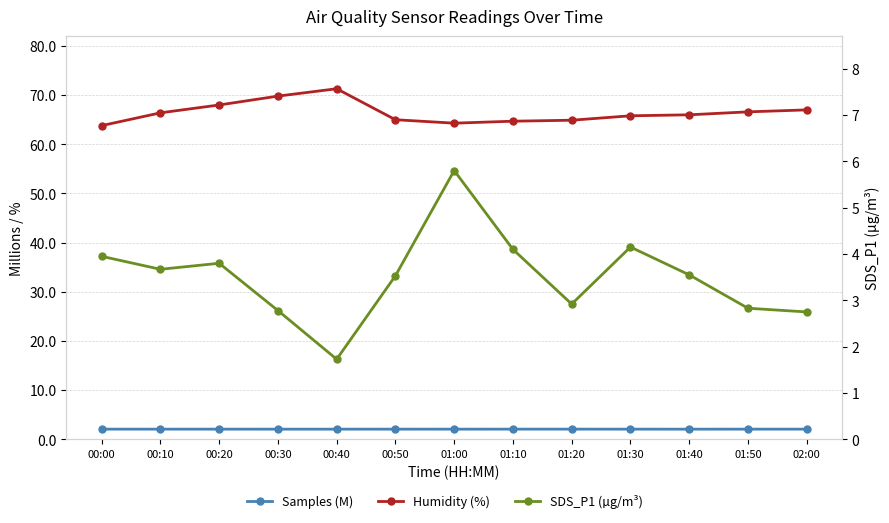

Rank the series by their maximum value, from lowest to highest.

Samples (M), SDS_P1 (µg/m³), Humidity (%)